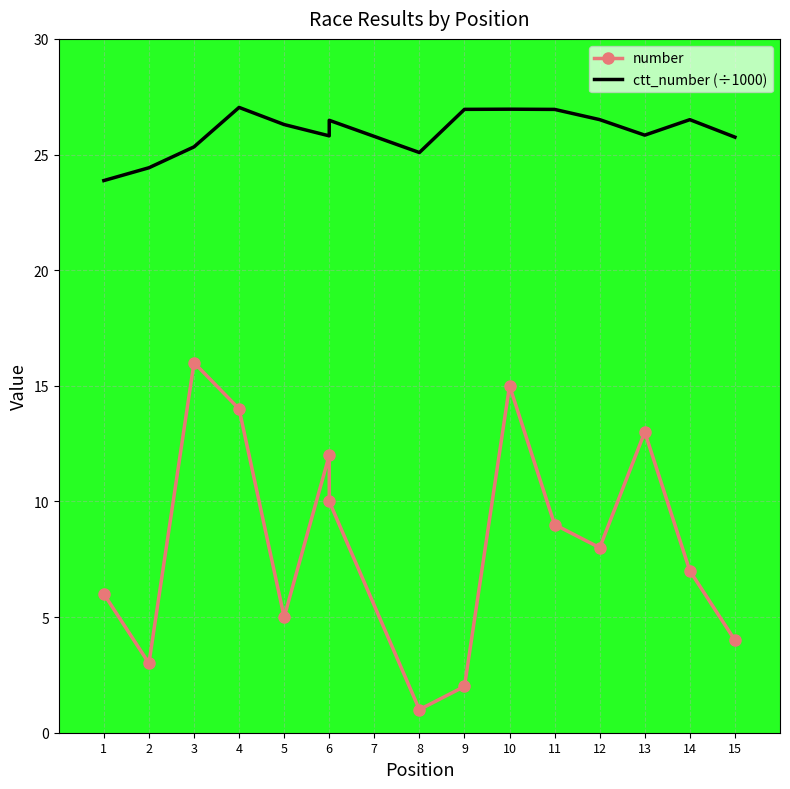

Where is the first local minimum for number?

2